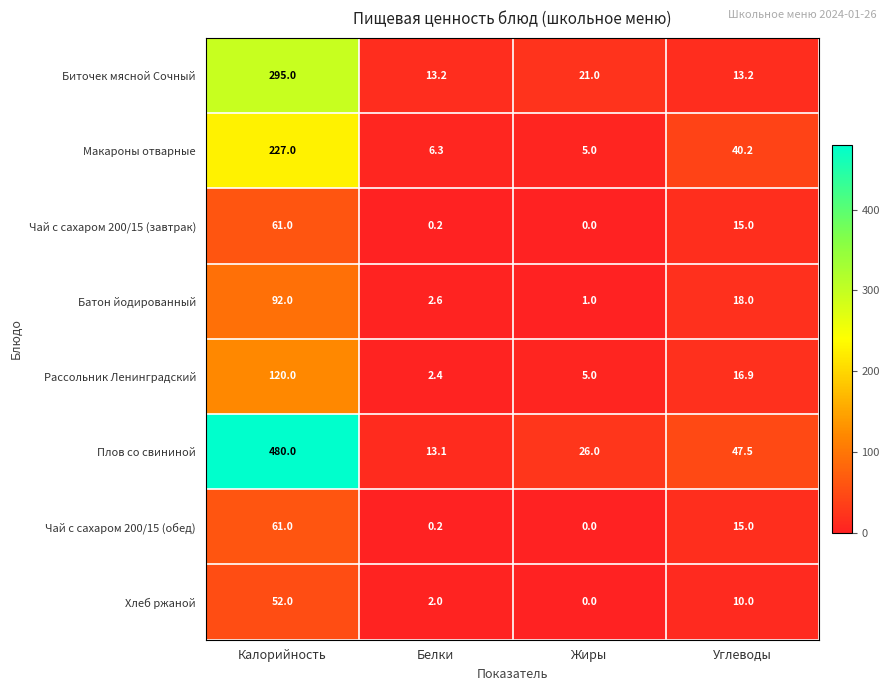

At which label does Рассольник Ленинградский first exceed 16?

Калорийность